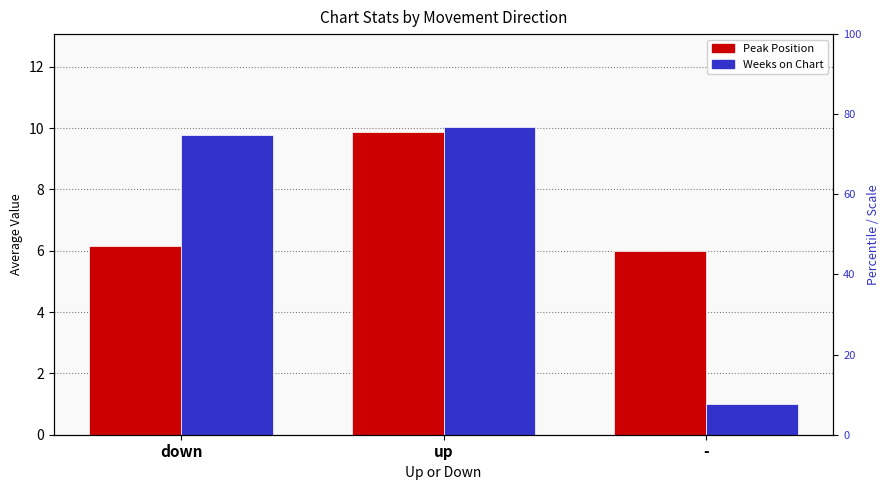

The value of Weeks on Chart at down is 13.6. True or false?

False